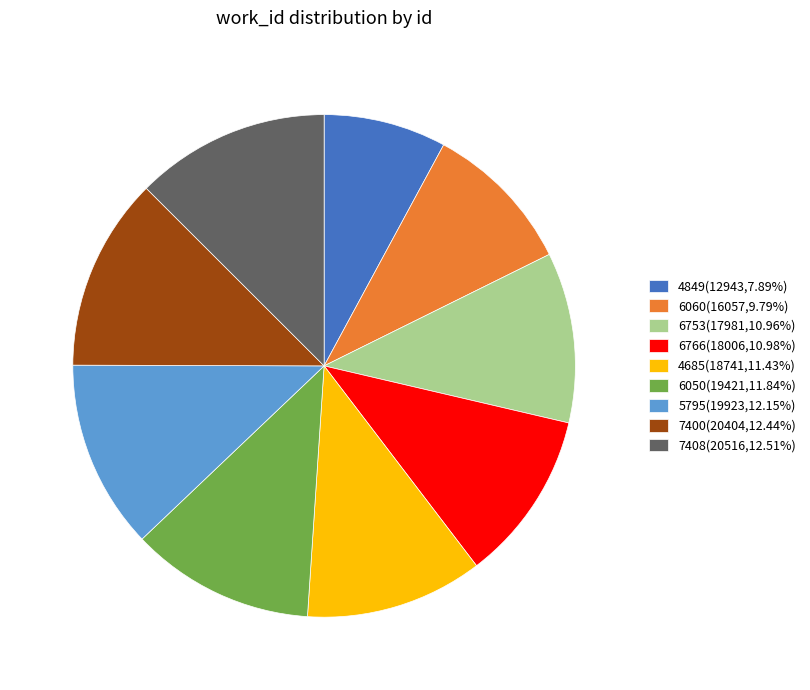

Do 6060 and 7400 together represent more than half of the pie?

No